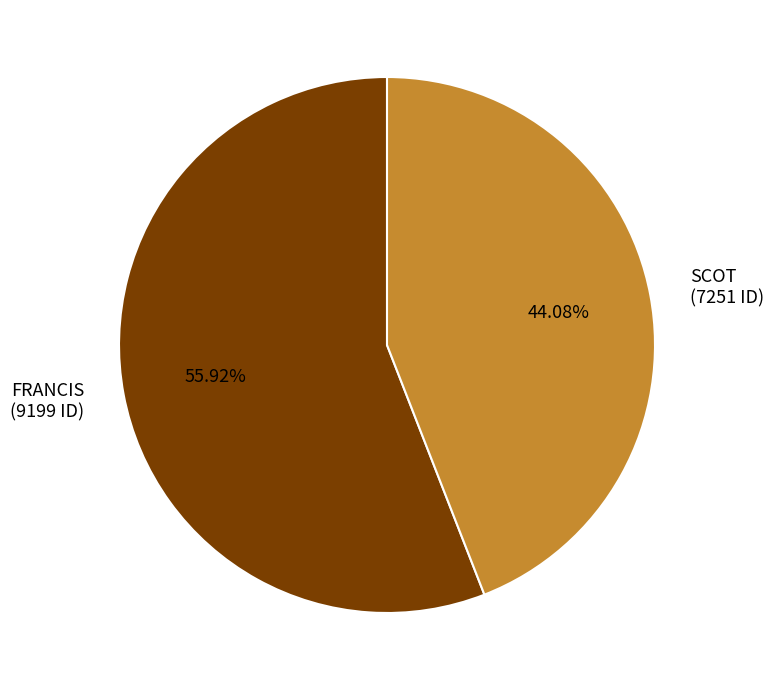

Is it true that FRANCIS is 56% of the pie?

True